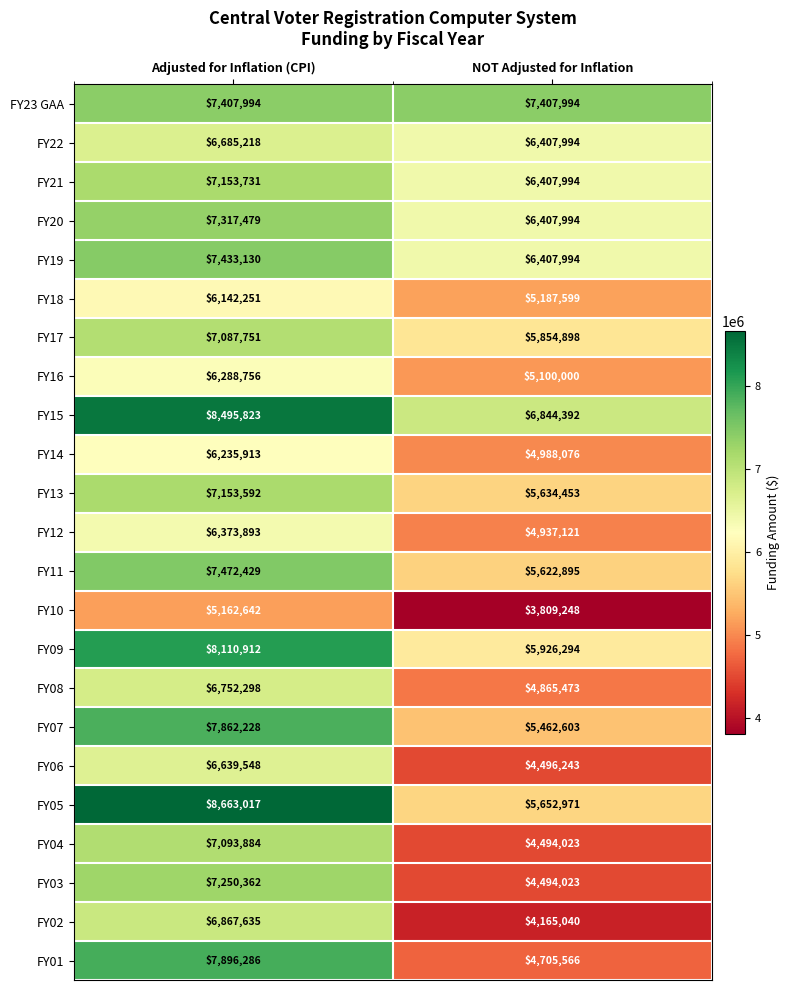

At which category does the chart reach its minimum across all series?

NOT Adjusted for Inflation